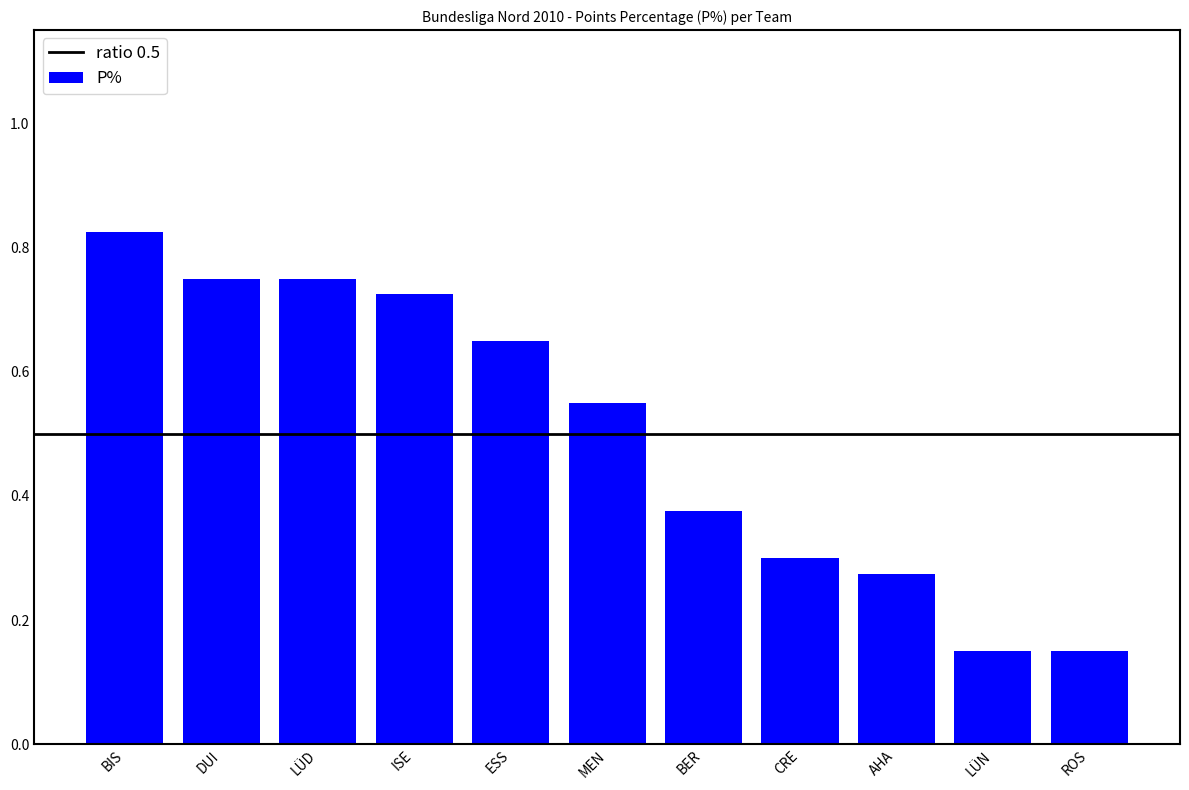

How many values are between 0 and 1?

11